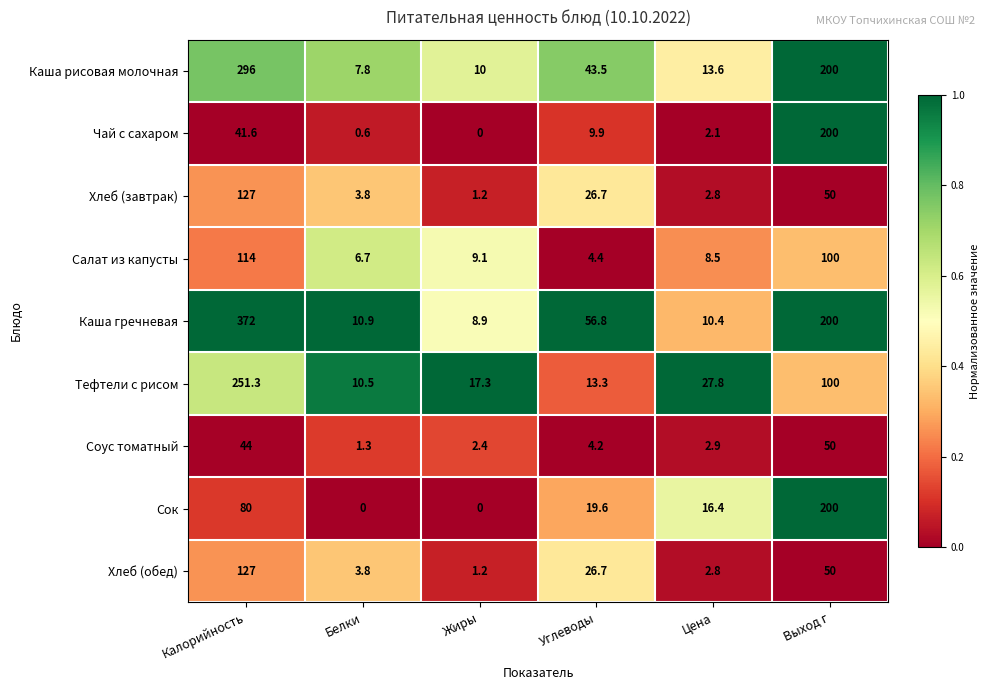

True or false: Салат из капусты has a value of 114.0 at Калорийность.

True